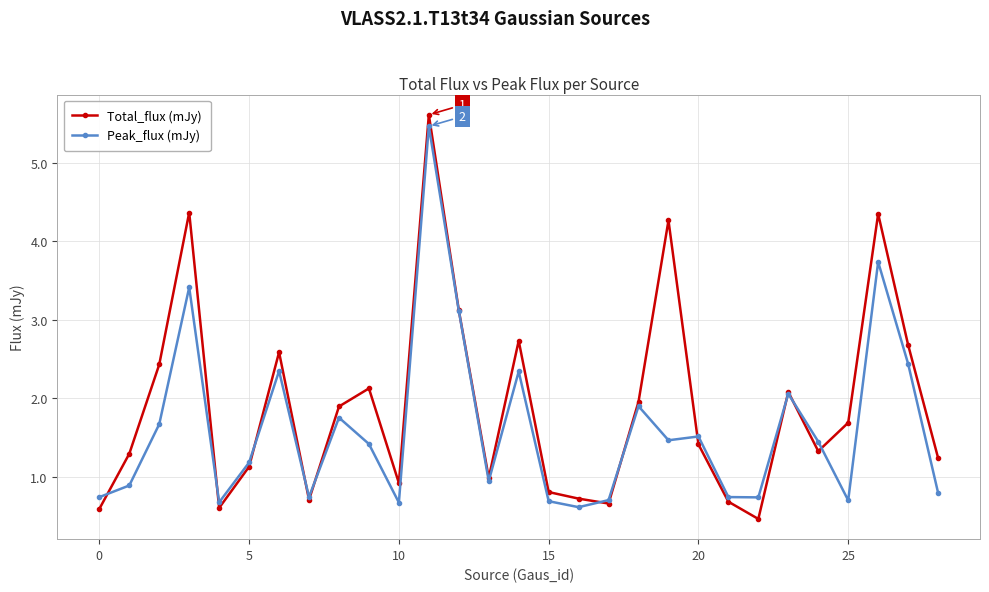

Which series has the widest spread of values?

Total_flux (mJy)